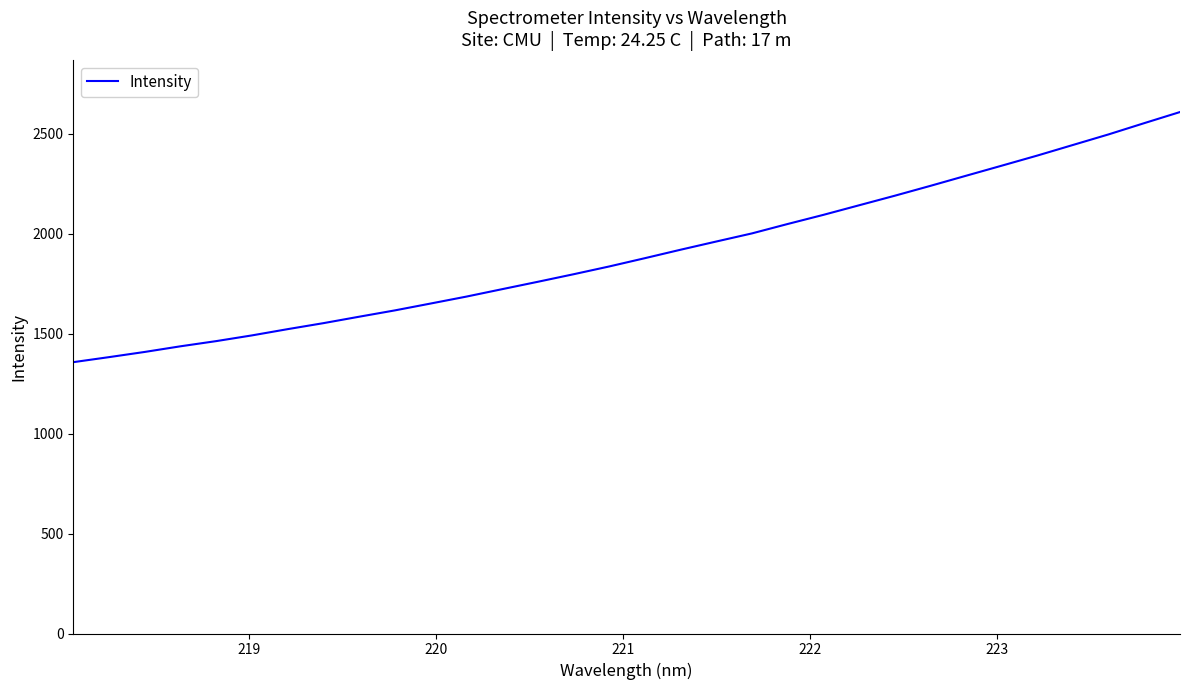

What is the maximum value shown in the chart?

2608.6